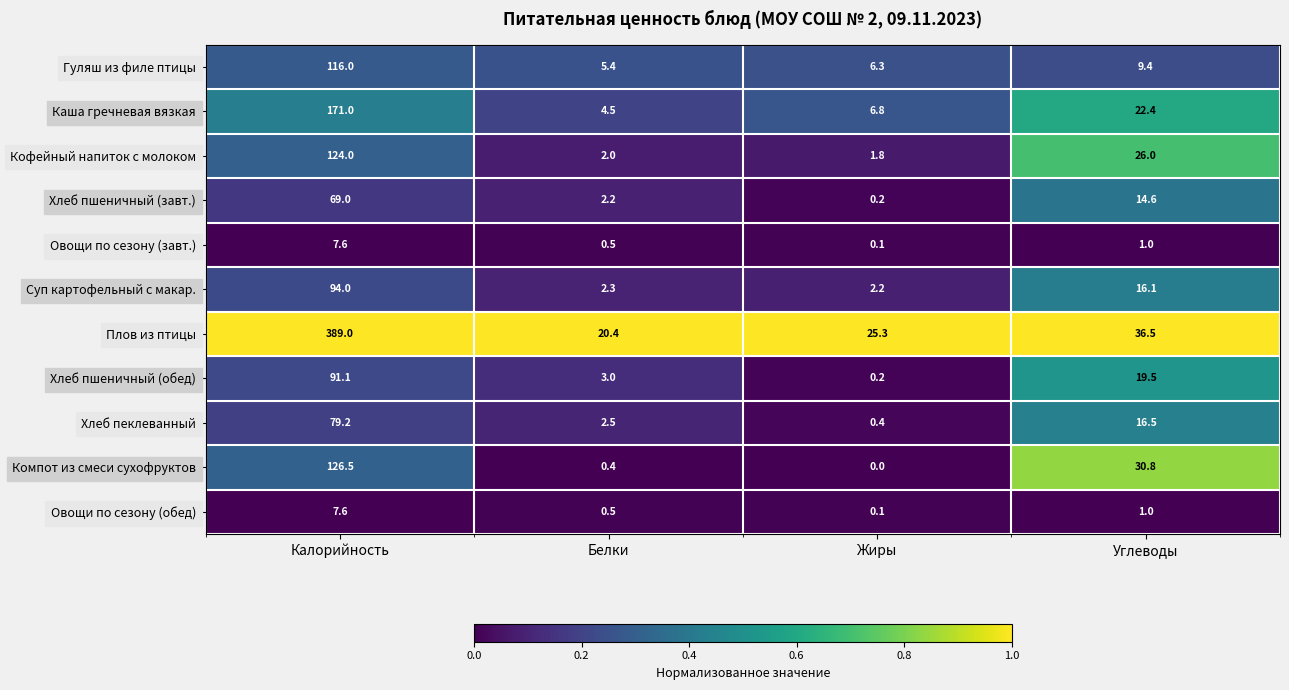

At which category does the chart reach its minimum across all series?

Жиры